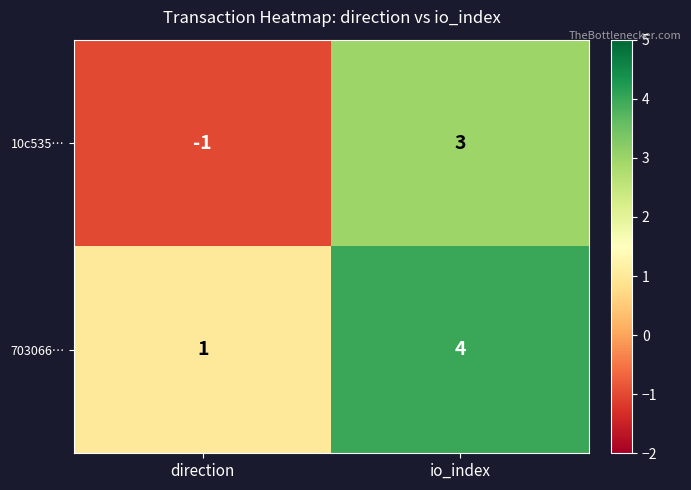

How many categories are shown in the chart?

2